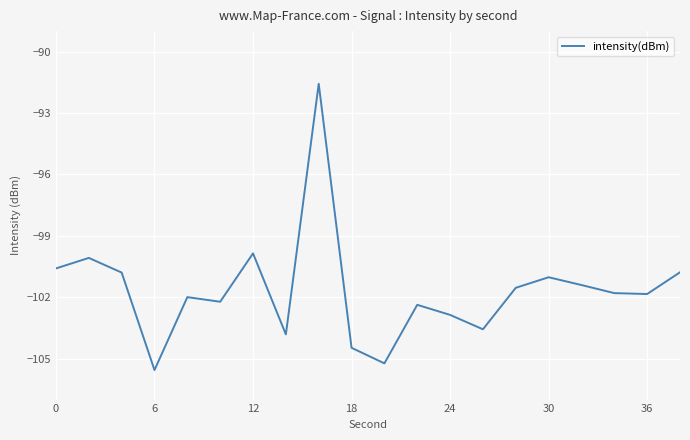

What is the greatest value displayed?

-91.6